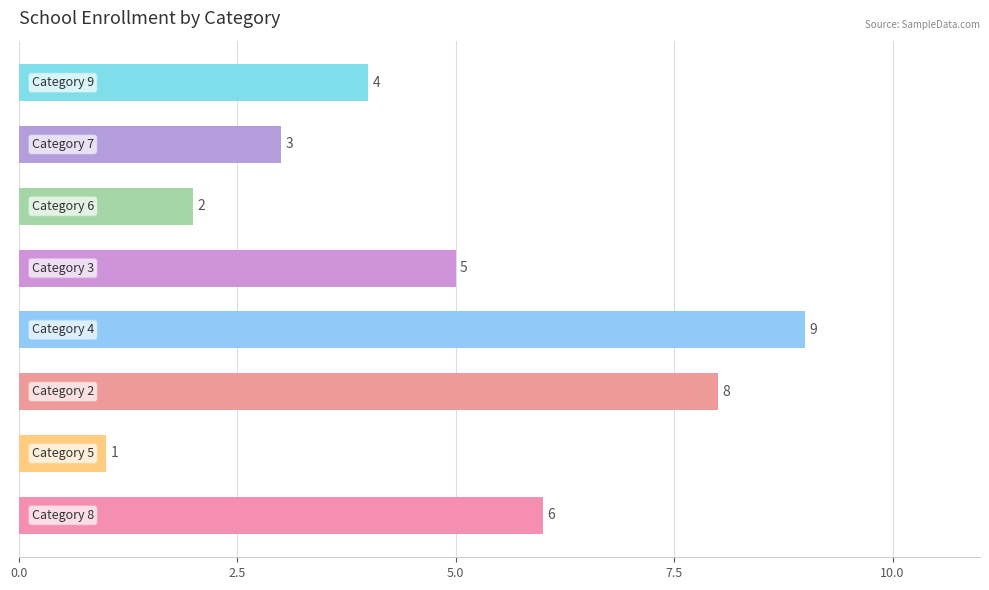

What is the maximum value shown in the chart?

9